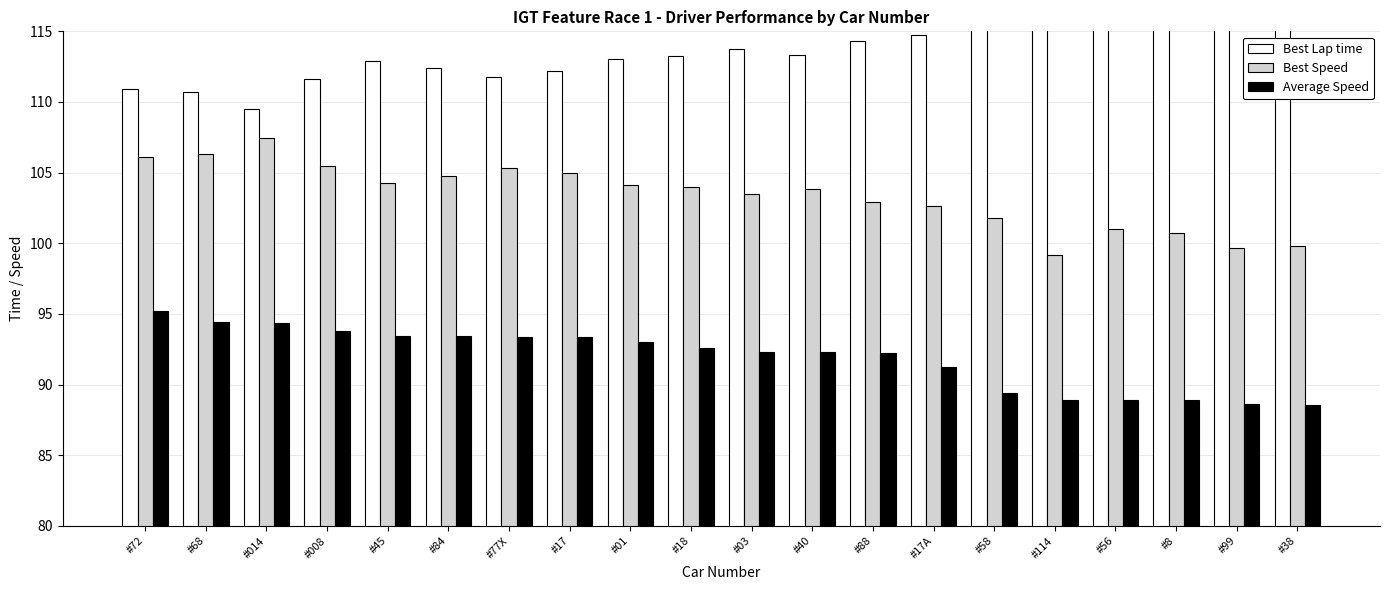

Rank the series by their average value, from highest to lowest.

Best Lap time, Best Speed, Average Speed